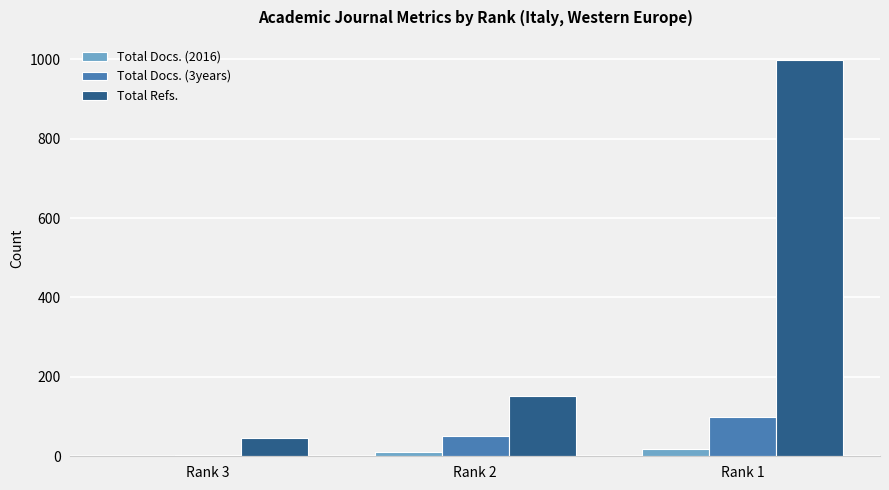

How many categories are shown in the chart?

3